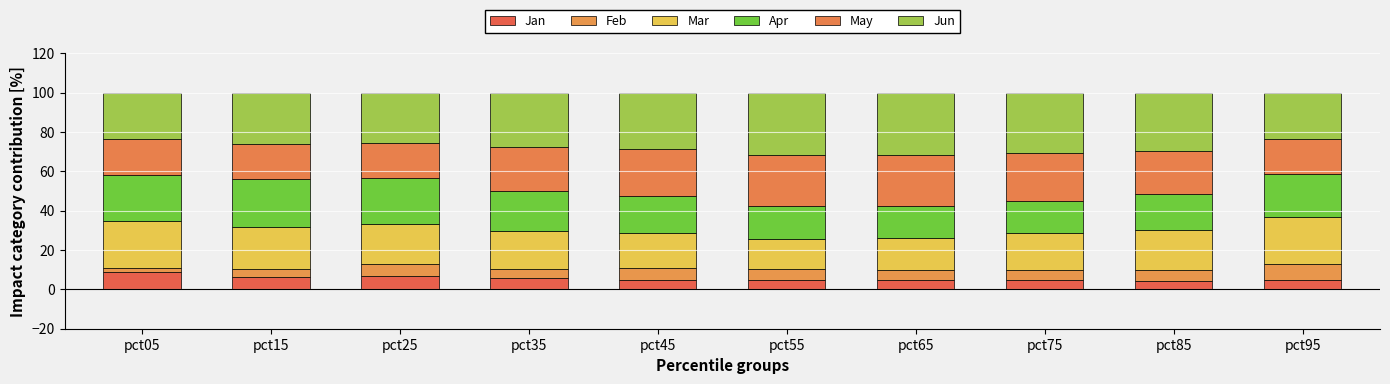

How many data points does each series have?

10